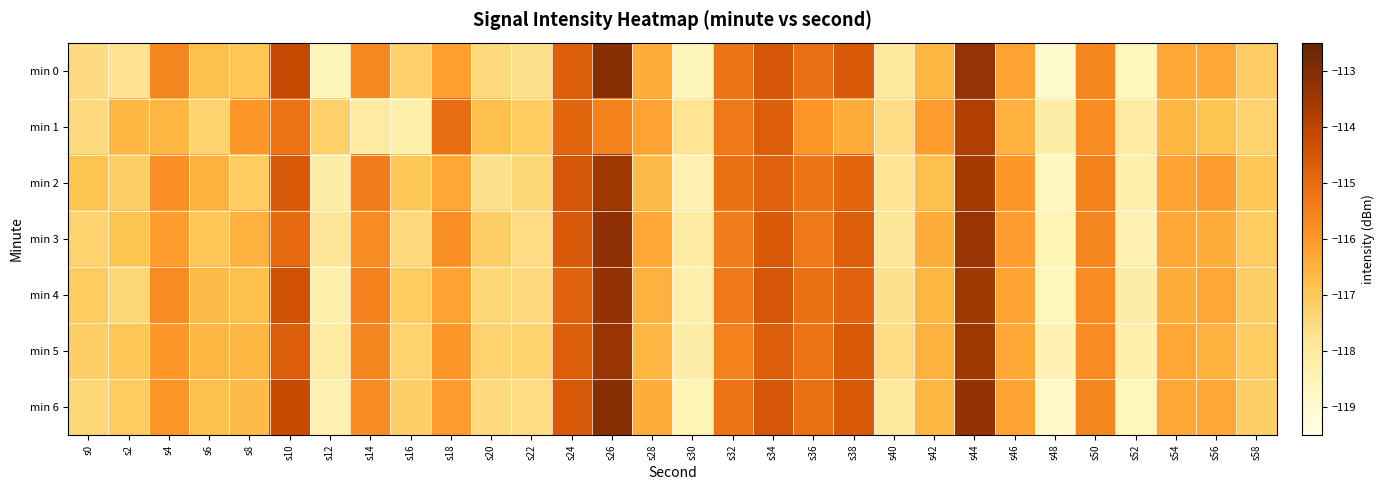

Reading right to left, transcribe all the data shown in this chart.

min 0: s58=-117.2	s56=-116.3	s54=-116.3	s52=-118.6	s50=-115.6	s48=-119.0	s46=-116.2	s44=-113.3	s42=-116.6	s40=-118.0	s38=-114.6	s36=-115.1	s34=-114.5	s32=-115.2	s30=-118.6	s28=-116.4	s26=-113.1	s24=-114.7	s22=-117.7	s20=-117.5	s18=-116.1	s16=-117.2	s14=-115.6	s12=-118.5	s10=-114.2	s8=-116.9	s6=-116.8	s4=-115.6	s2=-117.8	s0=-117.5
min 1: s58=-117.3	s56=-116.9	s54=-116.6	s52=-118.1	s50=-115.7	s48=-118.2	s46=-116.5	s44=-113.8	s42=-116.1	s40=-117.6	s38=-116.4	s36=-115.9	s34=-114.7	s32=-115.3	s30=-117.8	s28=-116.2	s26=-115.5	s24=-114.9	s22=-117.1	s20=-116.8	s18=-115.1	s16=-118.3	s14=-118.1	s12=-117.2	s10=-115.2	s8=-116.0	s6=-117.3	s4=-116.6	s2=-116.6	s0=-117.5
min 2: s58=-117.0	s56=-116.1	s54=-116.2	s52=-118.3	s50=-115.5	s48=-118.7	s46=-116.0	s44=-113.6	s42=-116.8	s40=-117.8	s38=-114.9	s36=-115.2	s34=-114.8	s32=-115.1	s30=-118.4	s28=-116.7	s26=-113.5	s24=-114.5	s22=-117.4	s20=-117.7	s18=-116.3	s16=-117.0	s14=-115.4	s12=-118.2	s10=-114.6	s8=-117.1	s6=-116.5	s4=-115.8	s2=-117.2	s0=-116.9
min 3: s58=-117.1	s56=-116.4	s54=-116.3	s52=-118.4	s50=-115.6	s48=-118.5	s46=-116.1	s44=-113.4	s42=-116.4	s40=-117.9	s38=-114.7	s36=-115.3	s34=-114.6	s32=-115.4	s30=-118.1	s28=-116.3	s26=-113.2	s24=-114.6	s22=-117.6	s20=-117.2	s18=-115.8	s16=-117.5	s14=-115.7	s12=-117.9	s10=-115.0	s8=-116.5	s6=-117.0	s4=-116.1	s2=-116.9	s0=-117.3
min 4: s58=-117.2	s56=-116.3	s54=-116.4	s52=-118.2	s50=-115.7	s48=-118.6	s46=-116.2	s44=-113.5	s42=-116.6	s40=-117.7	s38=-114.8	s36=-115.1	s34=-114.5	s32=-115.3	s30=-118.3	s28=-116.5	s26=-113.3	s24=-114.8	s22=-117.5	s20=-117.4	s18=-116.2	s16=-117.1	s14=-115.5	s12=-118.3	s10=-114.4	s8=-116.8	s6=-116.7	s4=-115.7	s2=-117.4	s0=-117.1
min 5: s58=-117.1	s56=-116.5	s54=-116.3	s52=-118.3	s50=-115.7	s48=-118.4	s46=-116.3	s44=-113.5	s42=-116.5	s40=-117.6	s38=-114.6	s36=-115.2	s34=-114.7	s32=-115.5	s30=-118.2	s28=-116.6	s26=-113.4	s24=-114.7	s22=-117.3	s20=-117.3	s18=-116.0	s16=-117.3	s14=-115.6	s12=-118.1	s10=-114.7	s8=-116.6	s6=-116.6	s4=-116.0	s2=-117.0	s0=-117.2
min 6: s58=-117.2	s56=-116.3	s54=-116.3	s52=-118.6	s50=-115.6	s48=-118.9	s46=-116.2	s44=-113.3	s42=-116.6	s40=-118.0	s38=-114.6	s36=-115.1	s34=-114.5	s32=-115.2	s30=-118.5	s28=-116.4	s26=-113.1	s24=-114.6	s22=-117.6	s20=-117.5	s18=-116.1	s16=-117.2	s14=-115.7	s12=-118.4	s10=-114.2	s8=-116.7	s6=-116.8	s4=-115.9	s2=-117.1	s0=-117.4